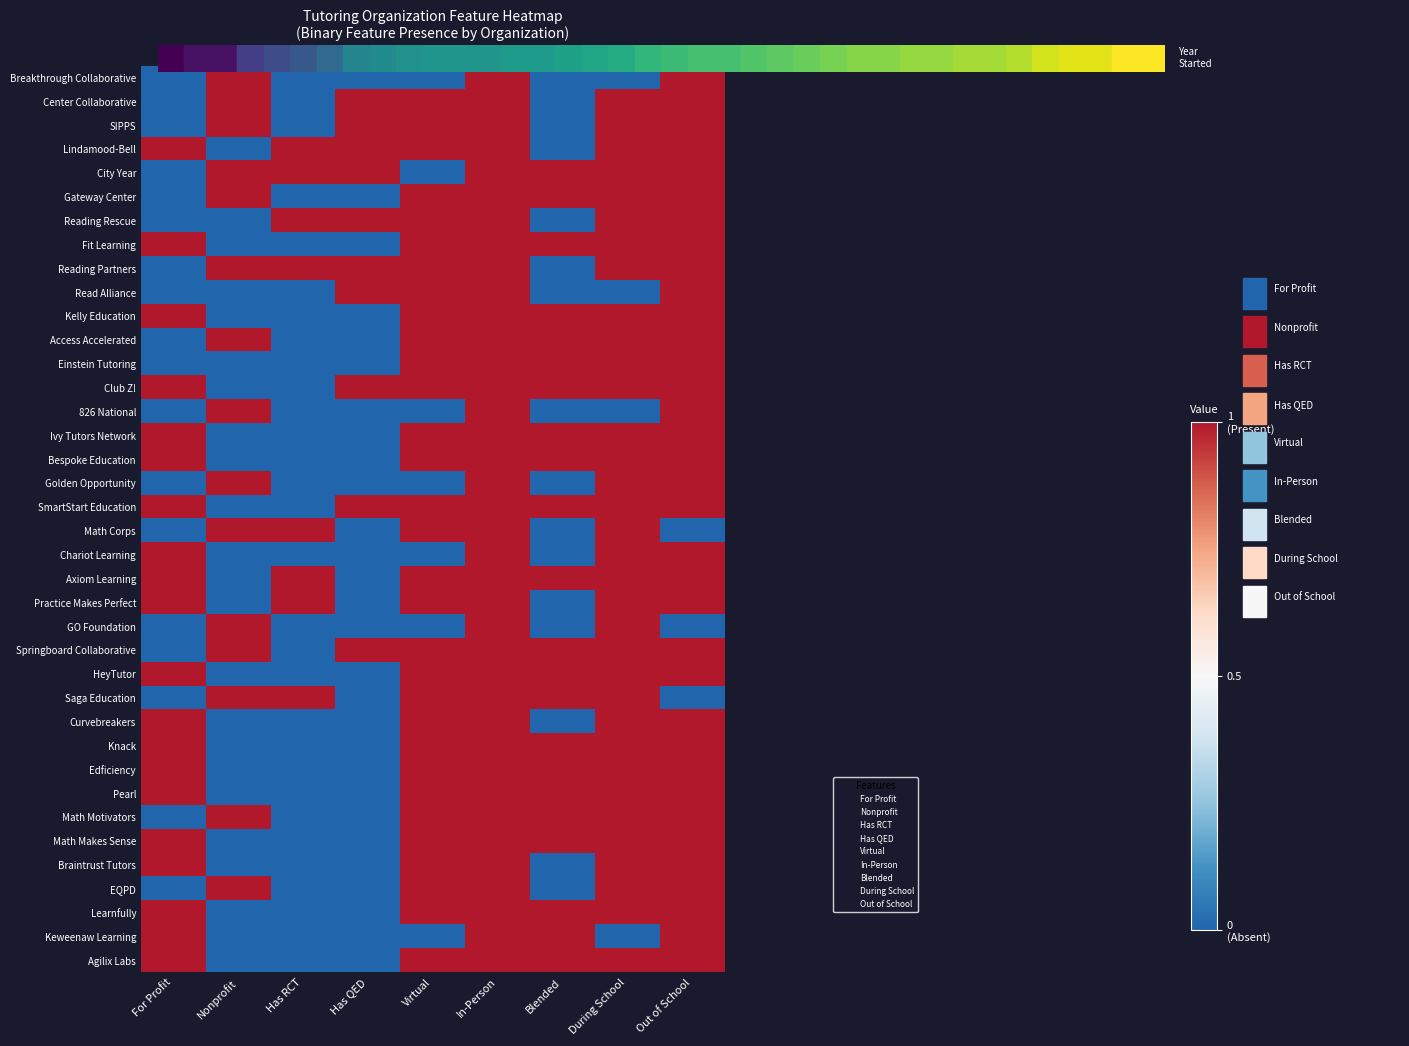

What is the maximum value shown in the chart?

1